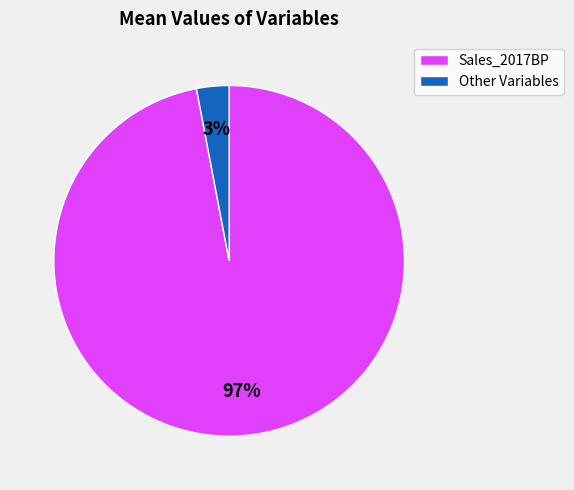

Is it true that Other Variables is 3% of the pie?

True